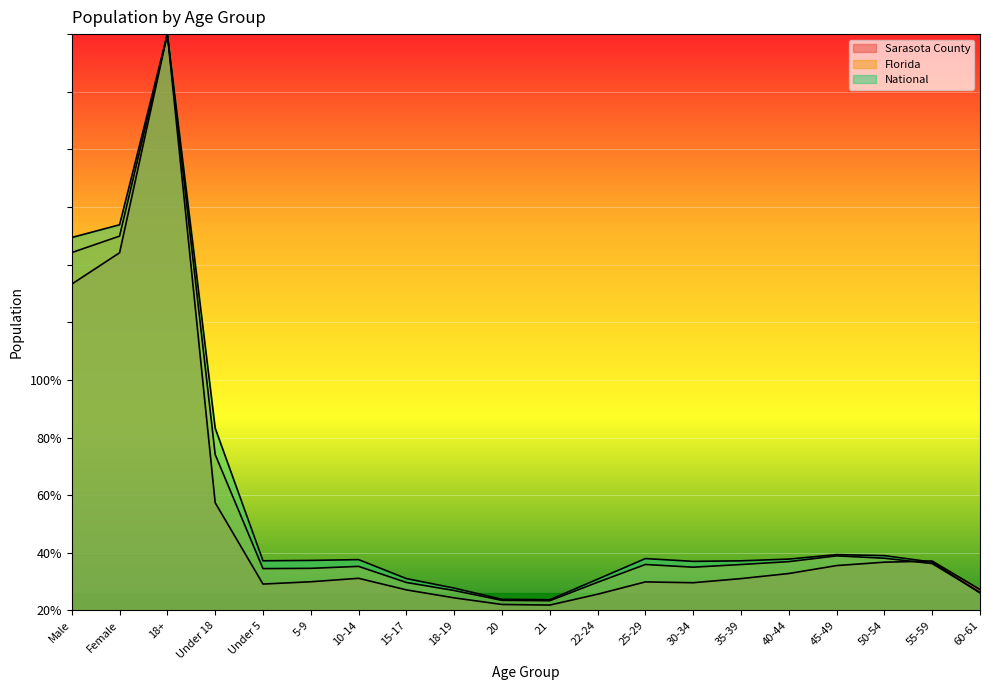

What is the average value of the National series?

18.7